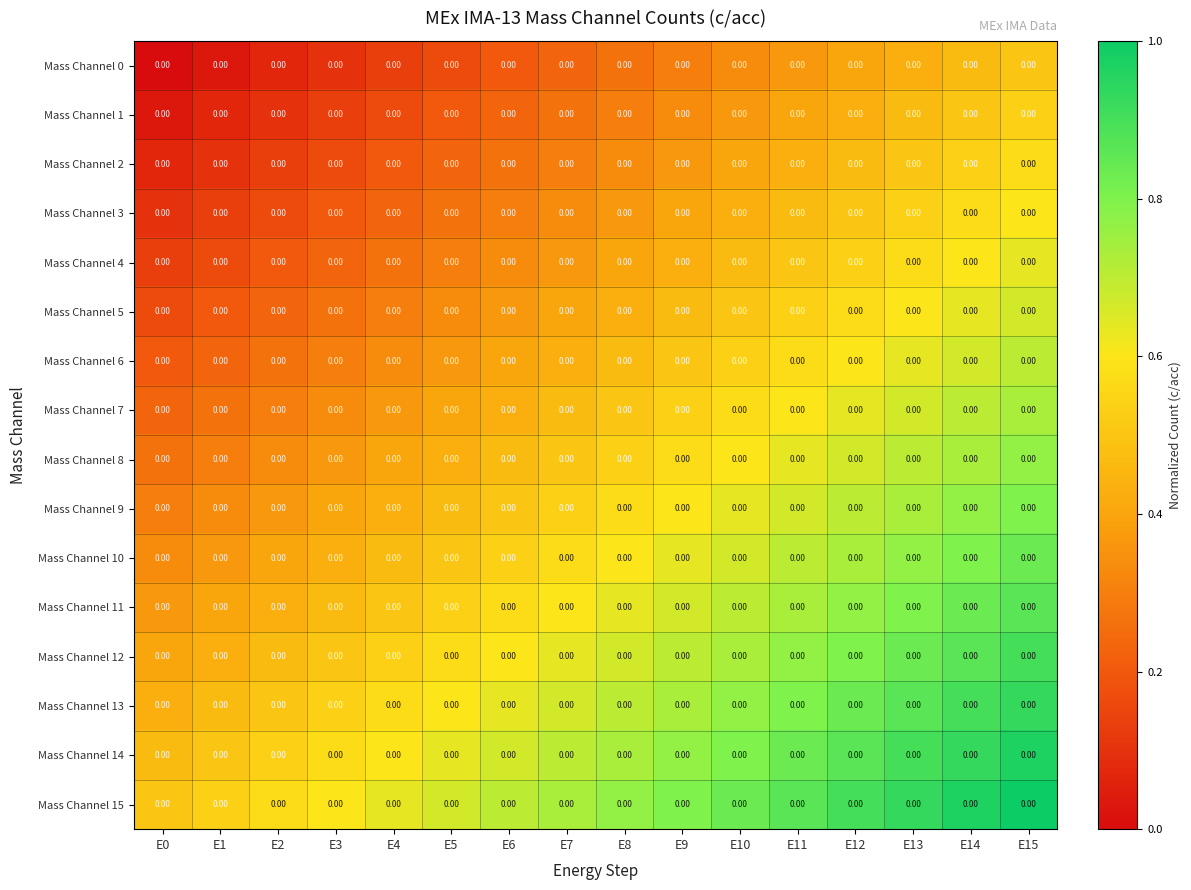

Is the value of Mass Channel 7 at E3 greater than the value of Mass Channel 12 at E3?

No